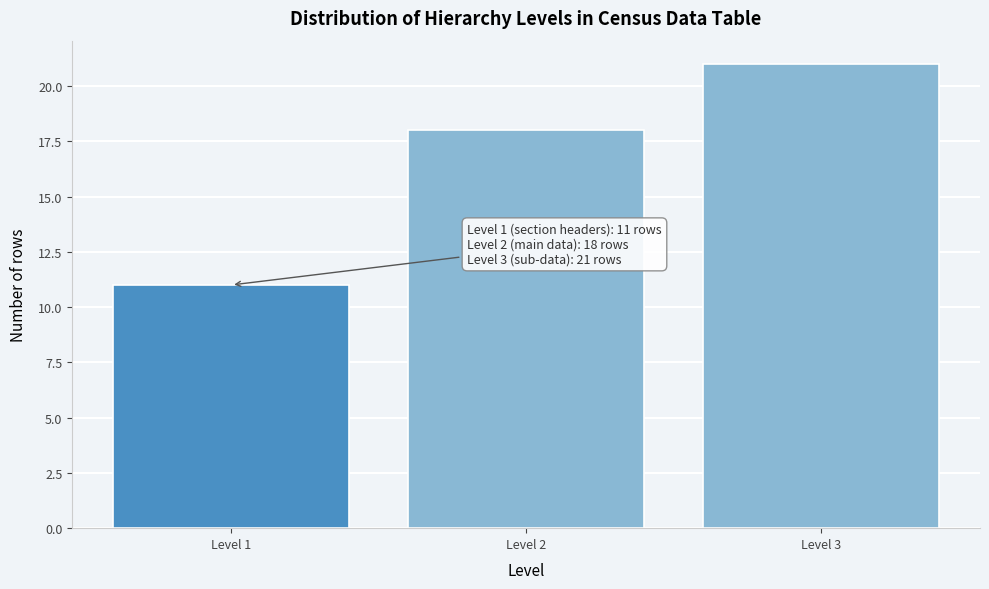

Which range on the x-axis has the tallest bar?

2.5 to 3.5